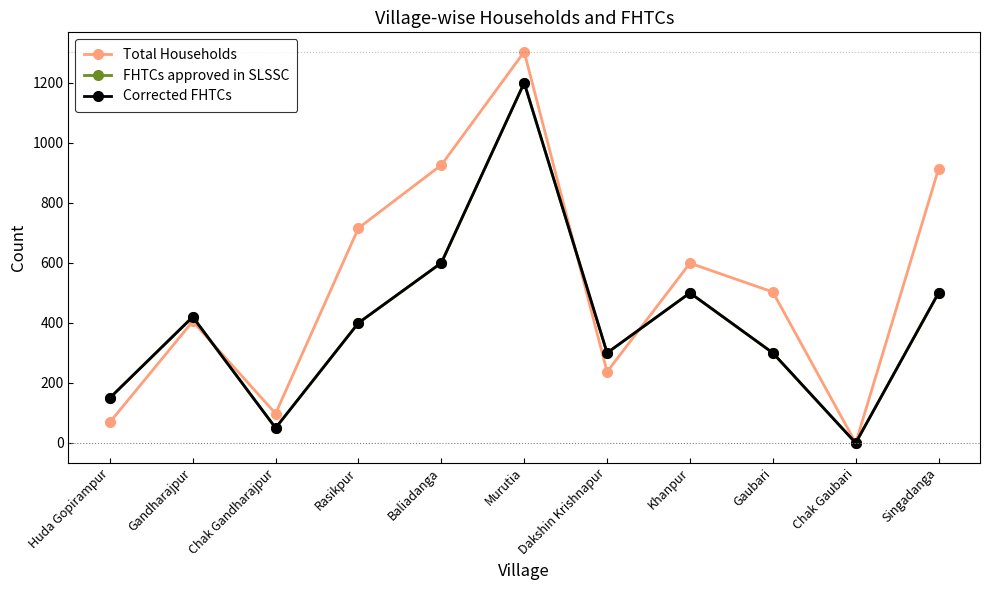

Is this an area chart (filled region under the line)?

No